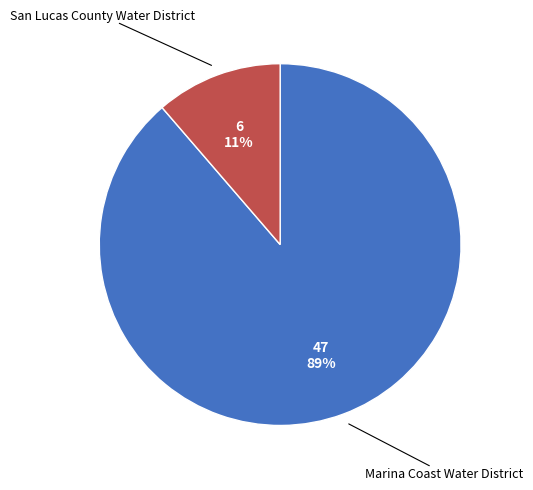

Is San Lucas County Water District the majority of the pie?

No